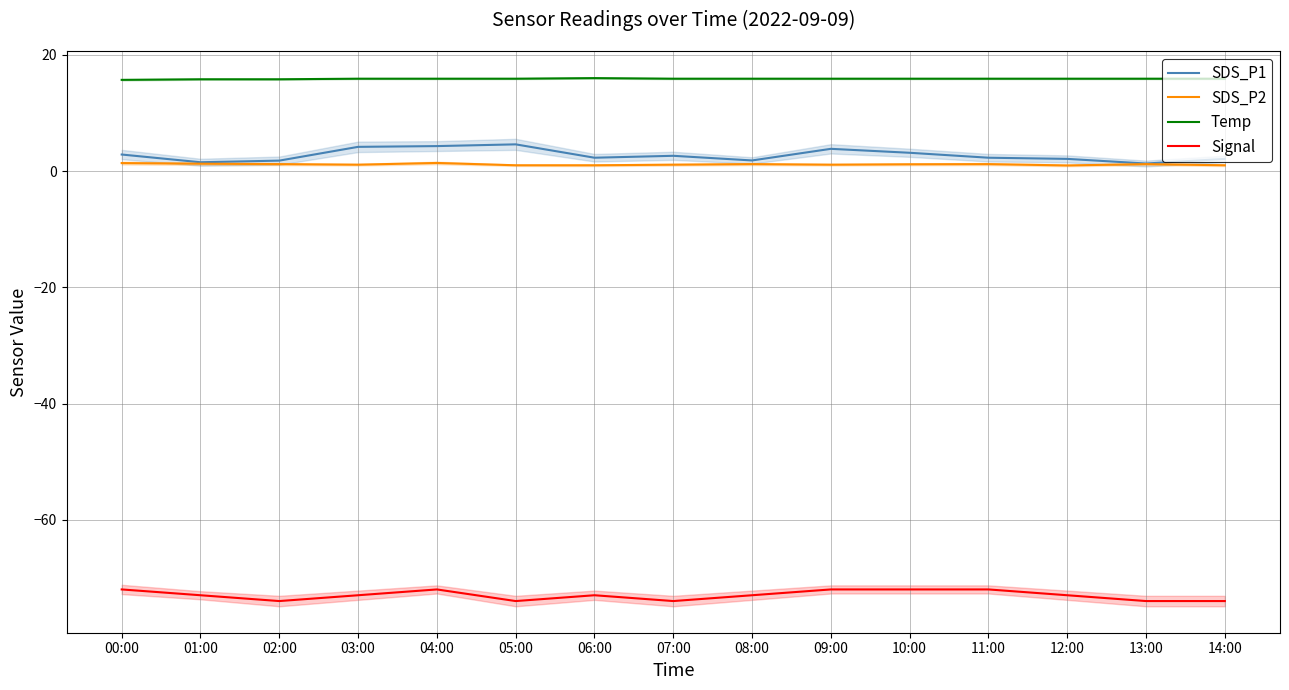

Which label corresponds to the smallest value in the chart?

02:00